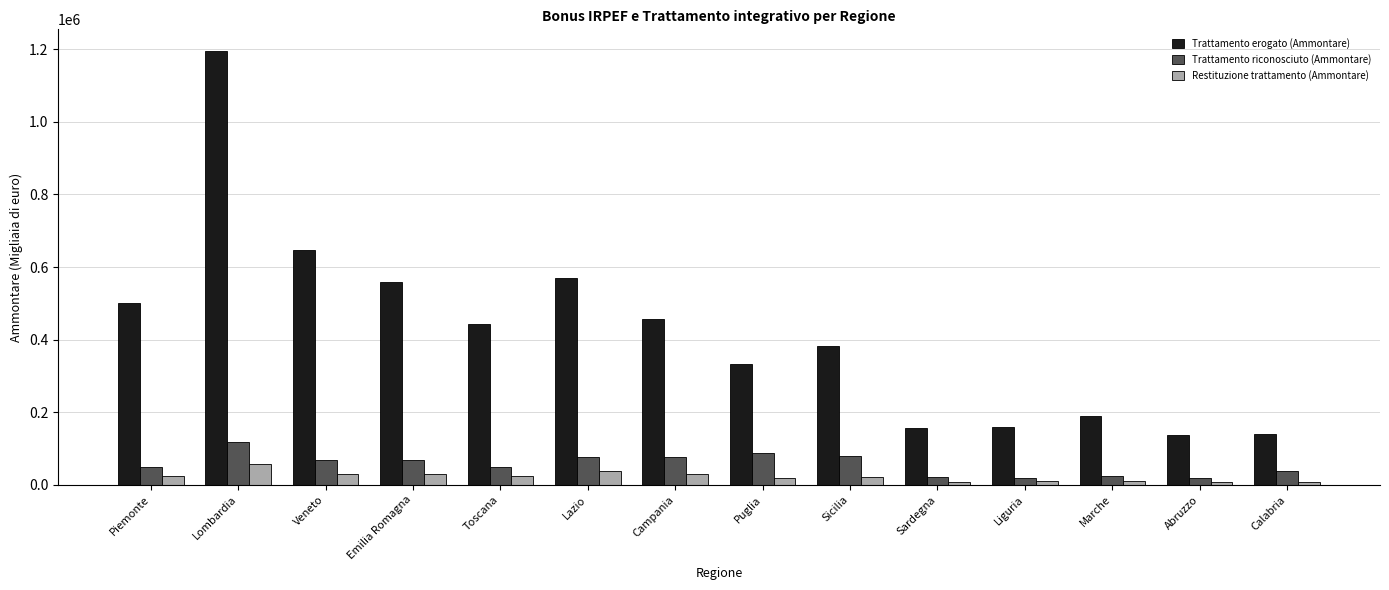

How many data points does each series have?

14